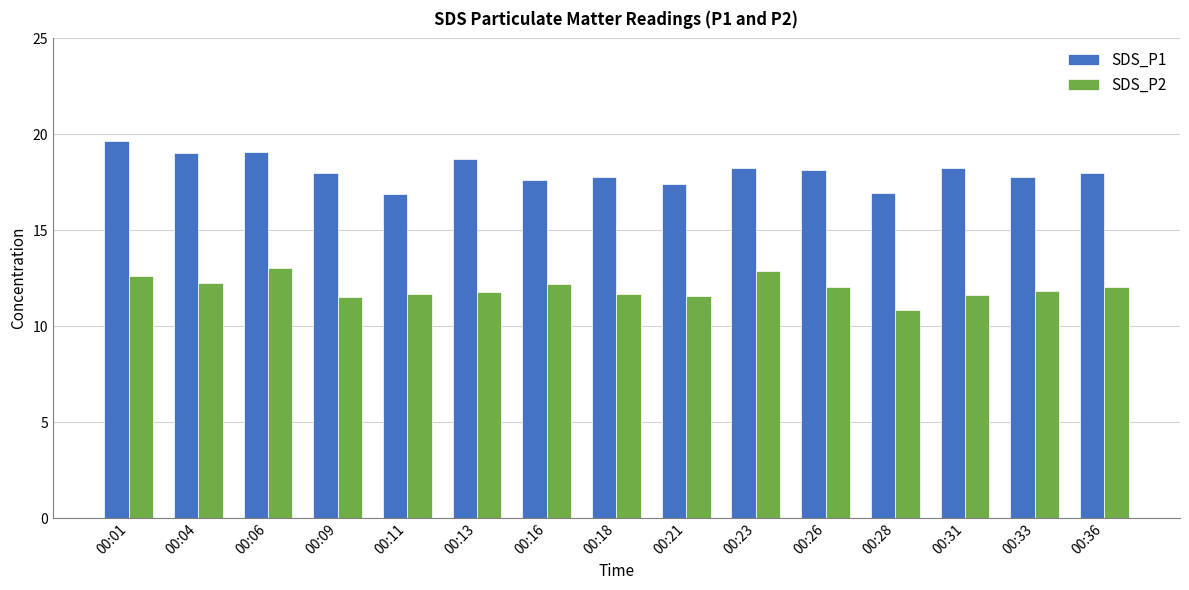

Read the SDS_P2 value at 00:21.

11.6